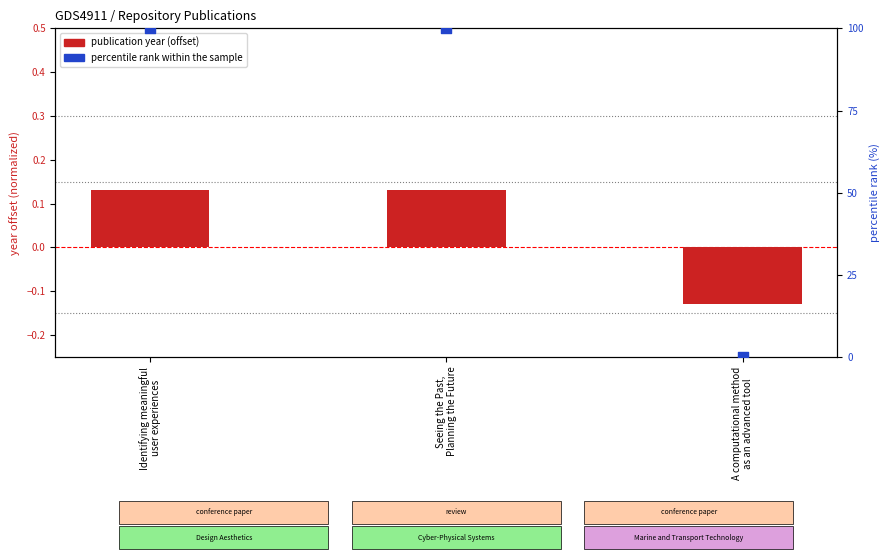

Which series reaches the maximum Y coordinate?

percentile rank within the sample